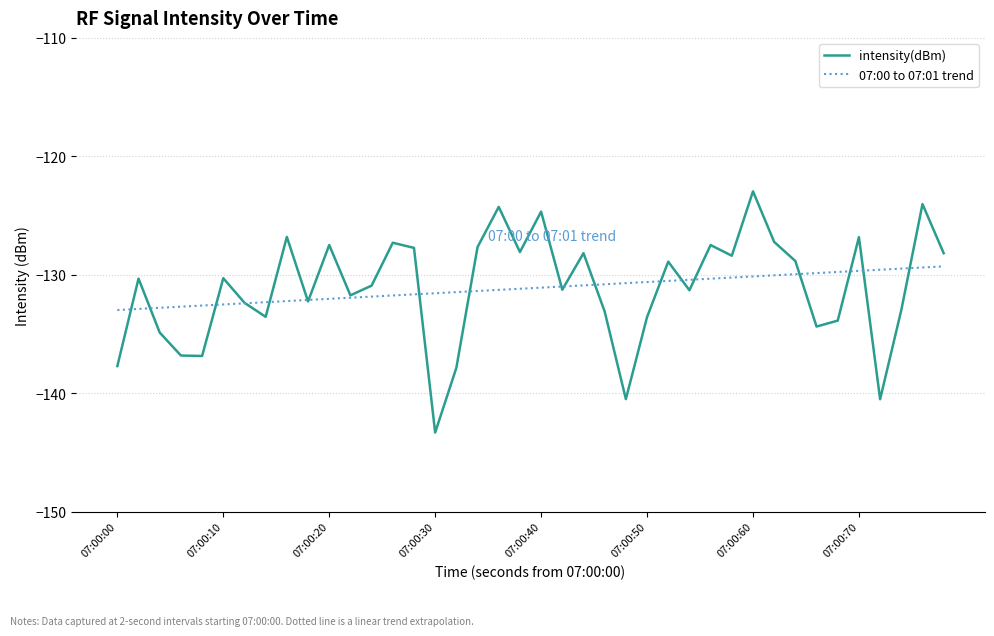

Which series has the largest range (max minus min)?

intensity(dBm)